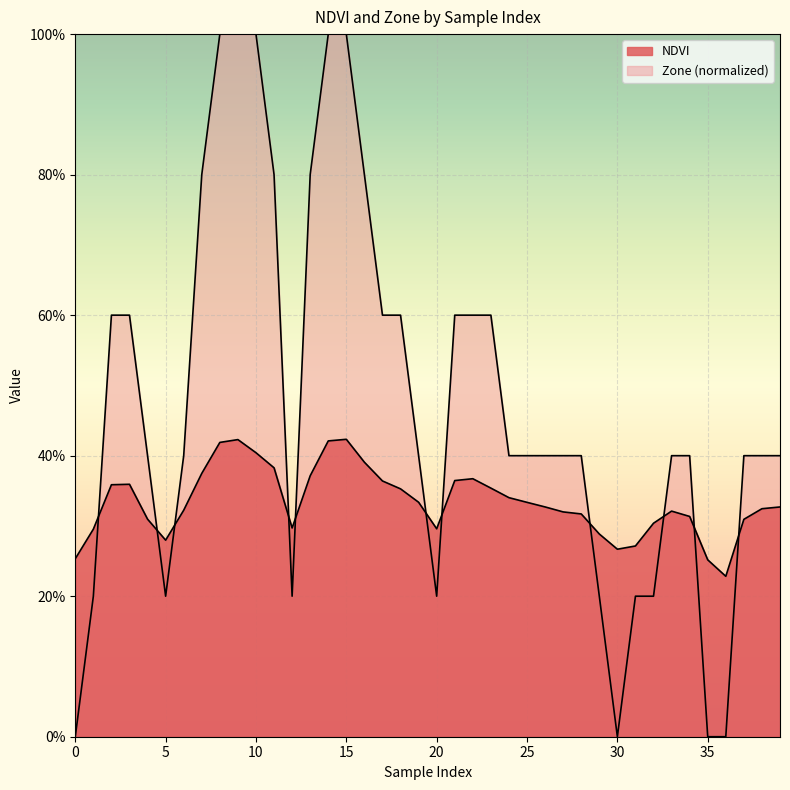

List the series in order of their overall mean, highest first.

Zone, NDVI